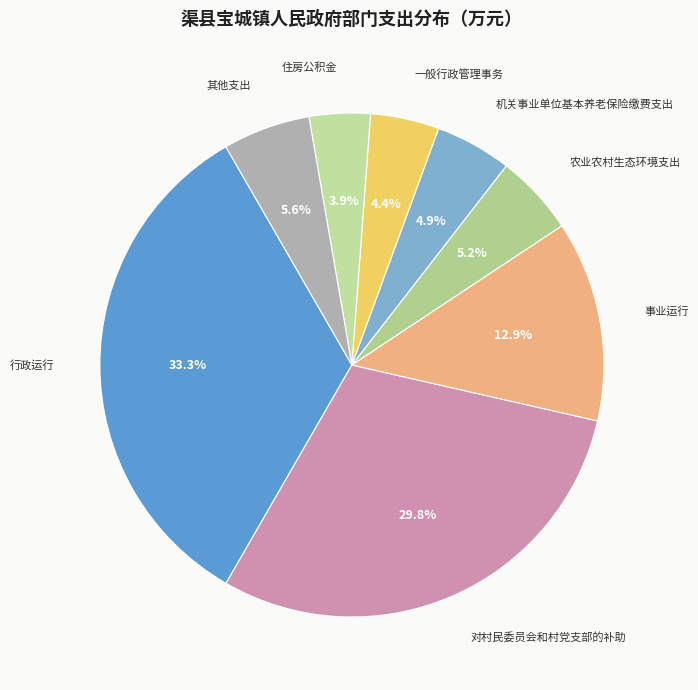

What is the largest slice in the pie chart?

行政运行